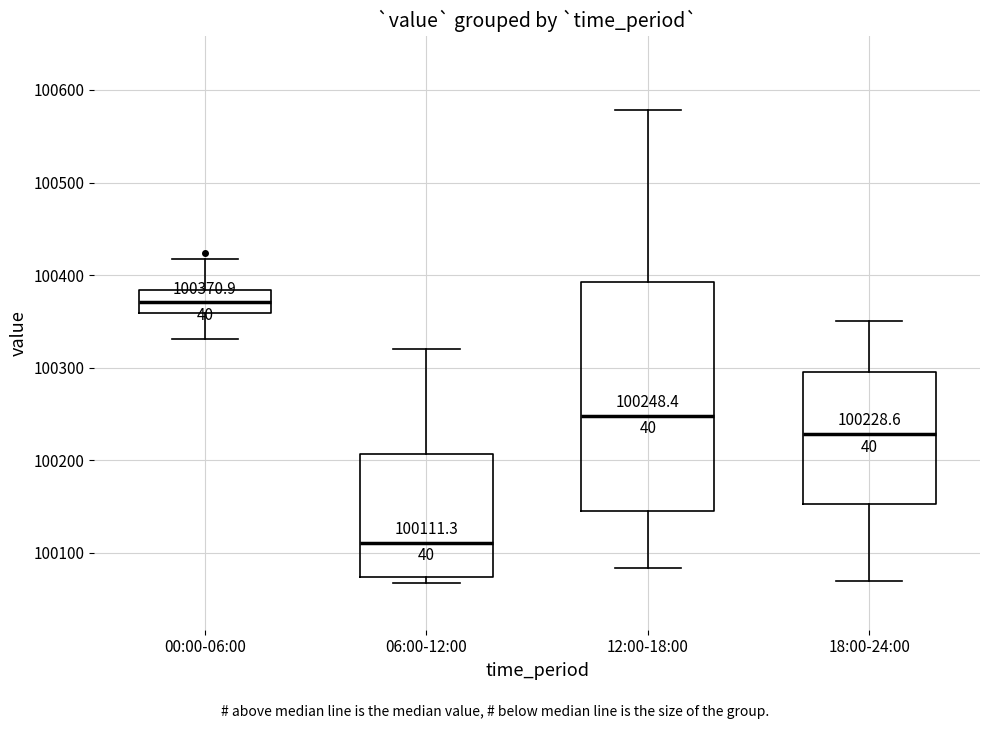

Which box's median line is the highest?

00:00-06:00